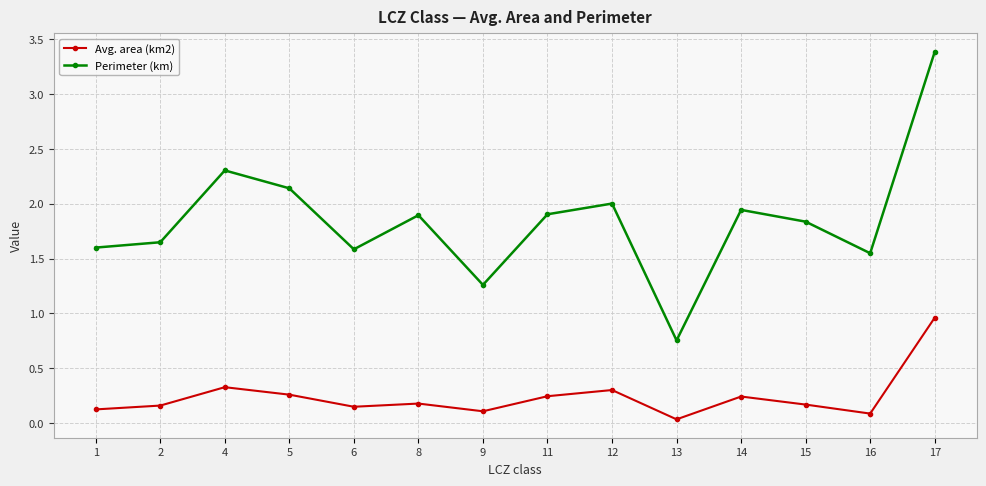

True or false: Avg. area (km2) has more than 1 points higher than both neighbors.

True